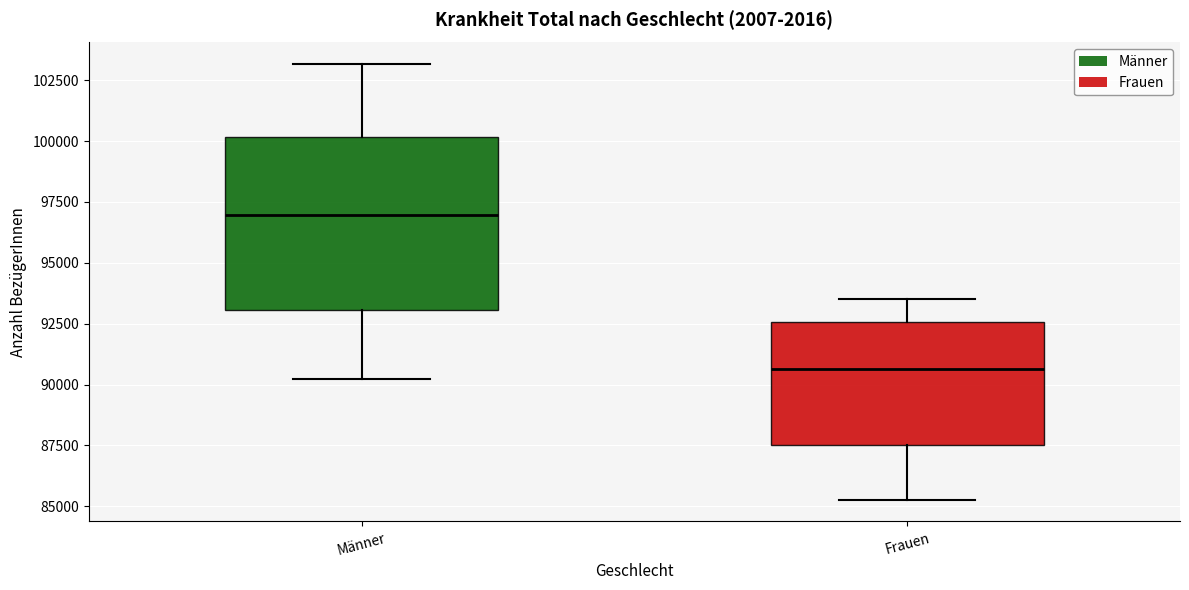

Reading left to right, read every box against the y-axis: the position of its median line, the range the box covers, and the ends of its whiskers. The values are not printed on the chart, so give them approximately, as read against the axis.

Männer: median 97000, box 93000 to 100000, whiskers 90000 to 103000
Frauen: median 90500, box 87500 to 92500, whiskers 85500 to 93500